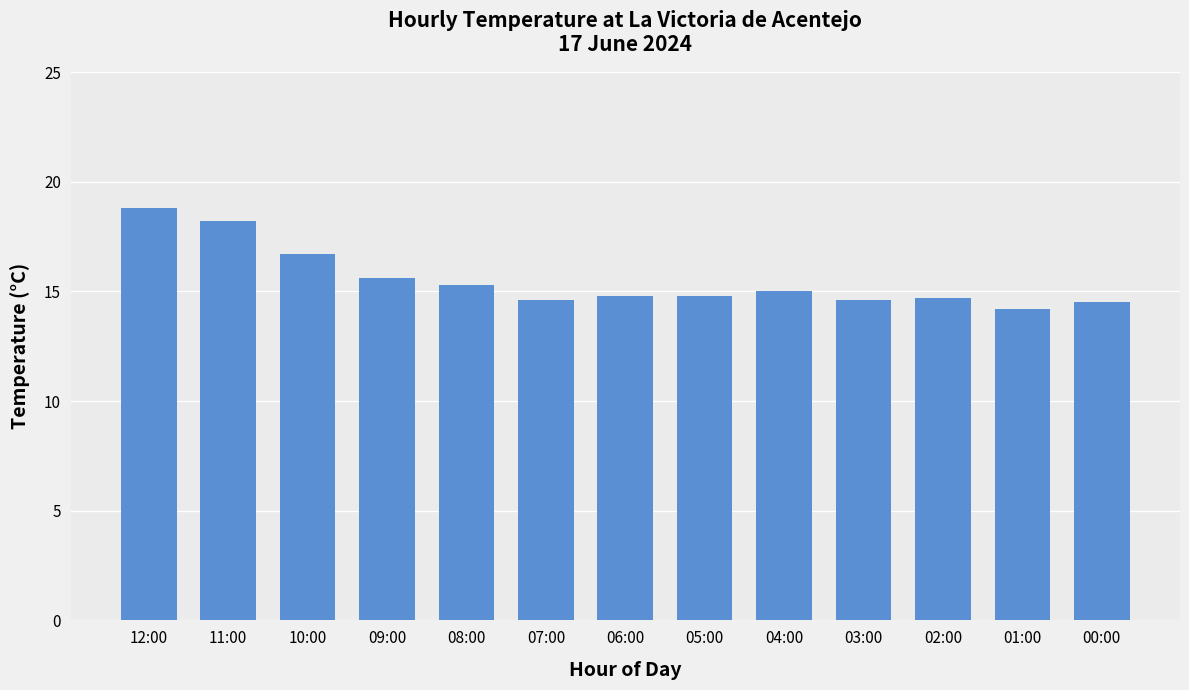

What is the difference between the maximum and second lowest values?

4.3